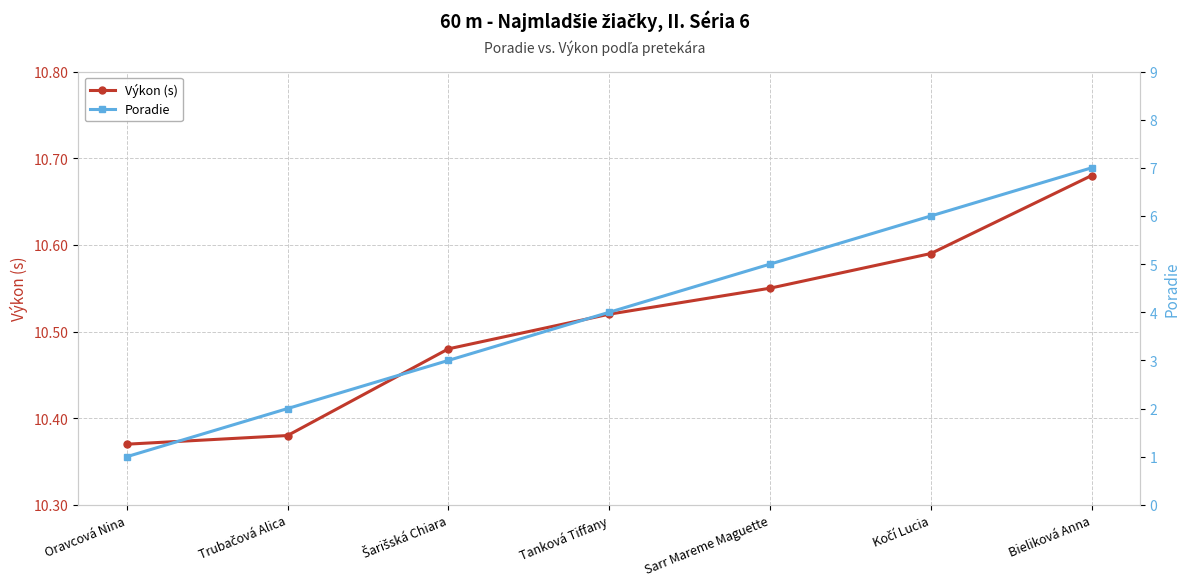

Count the number of categories in the chart.

7